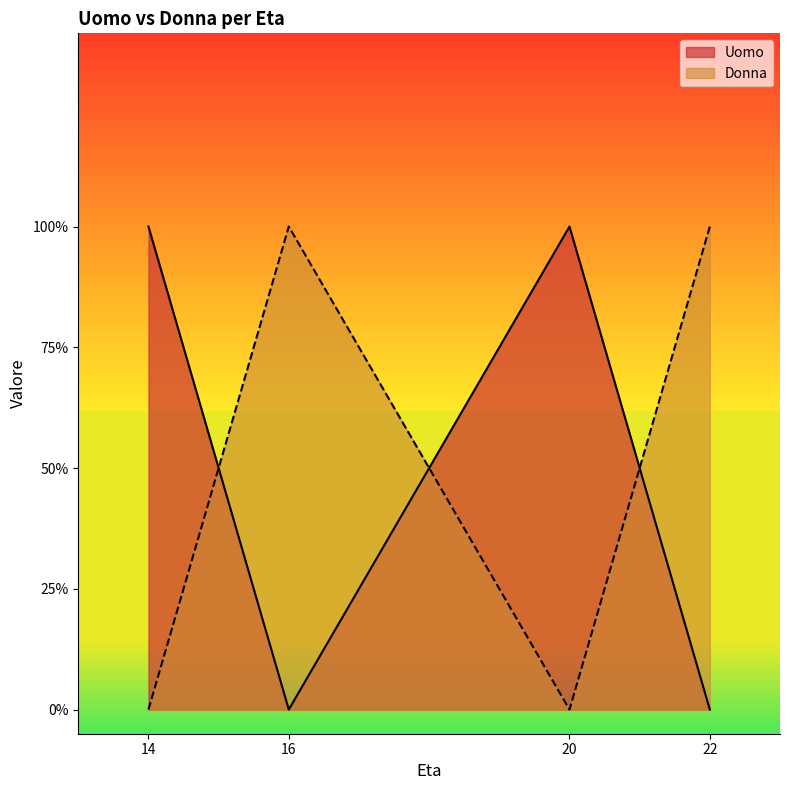

At how many categories does at least one series exceed 0?

4